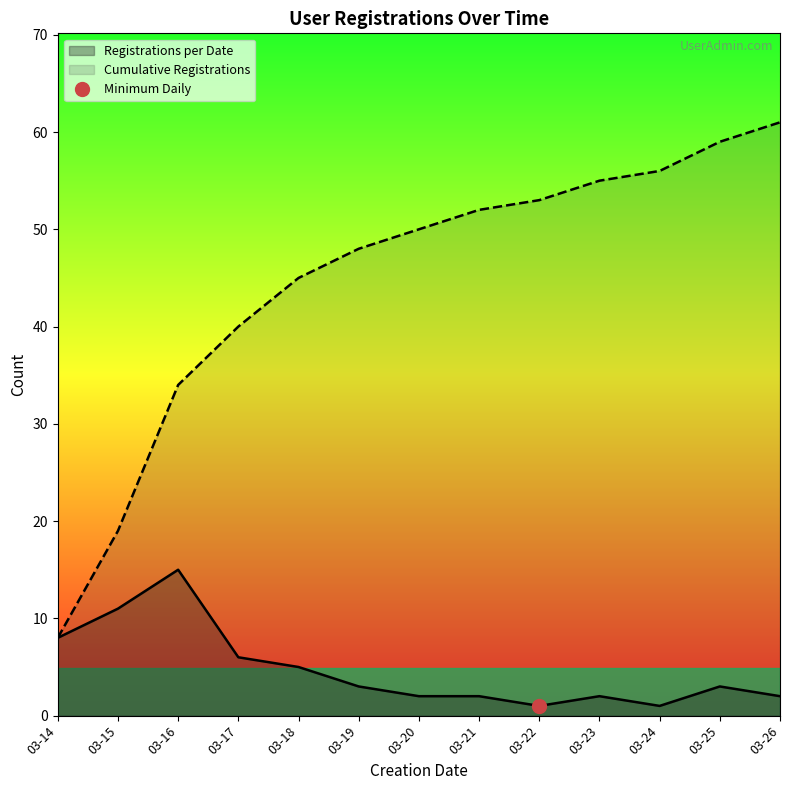

What is the smallest value displayed?

1